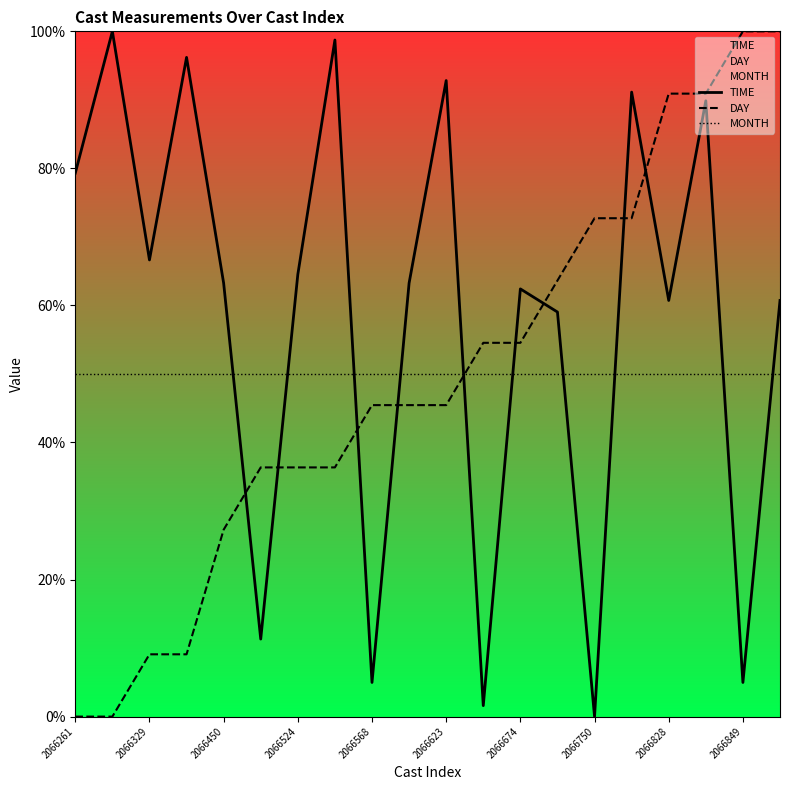

What is the label of the 1st point from the right?

19